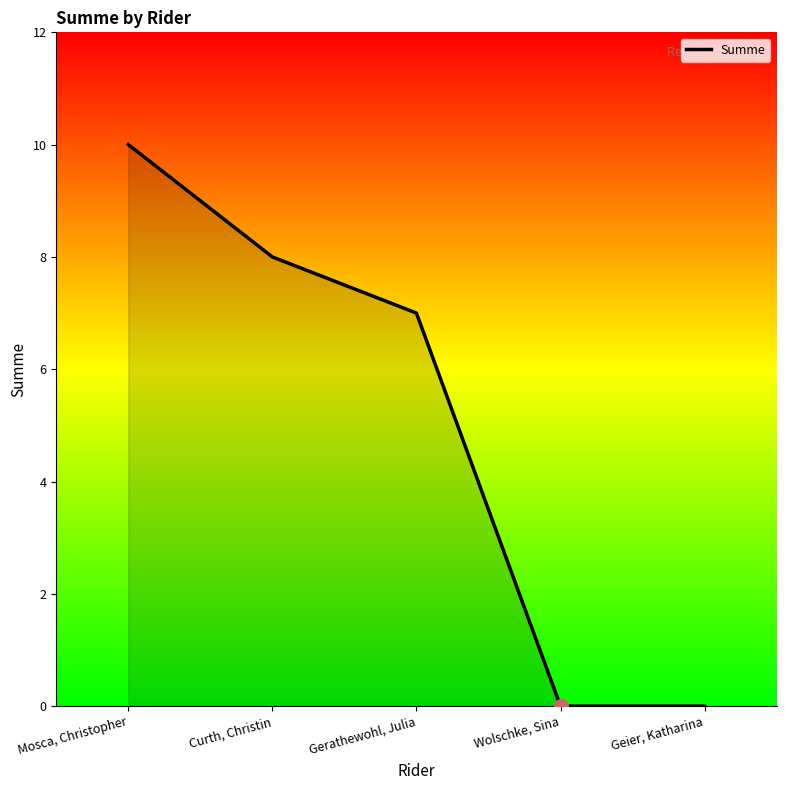

True or false: there are more than 0 points higher than both neighbors.

False